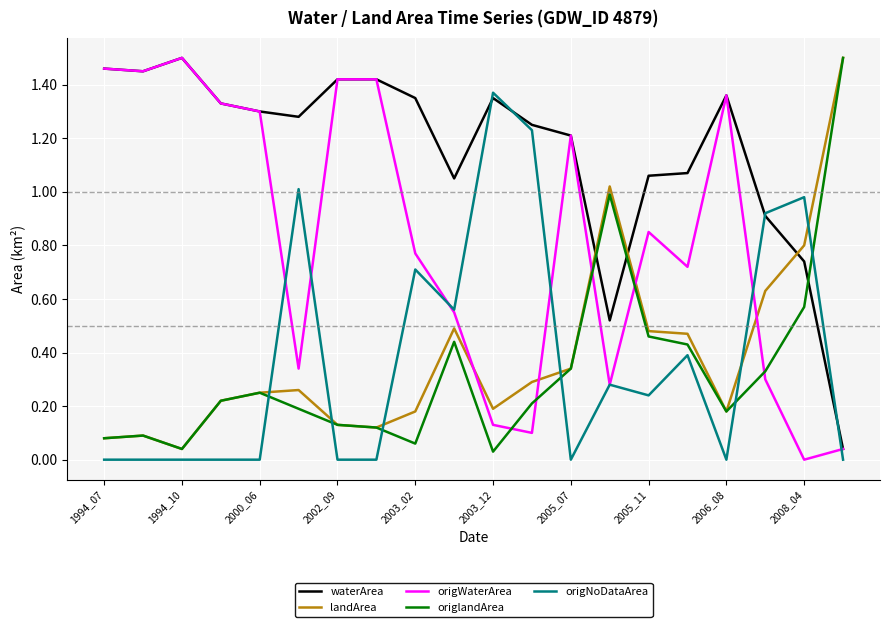

Which series has the largest total across all categories?

waterArea